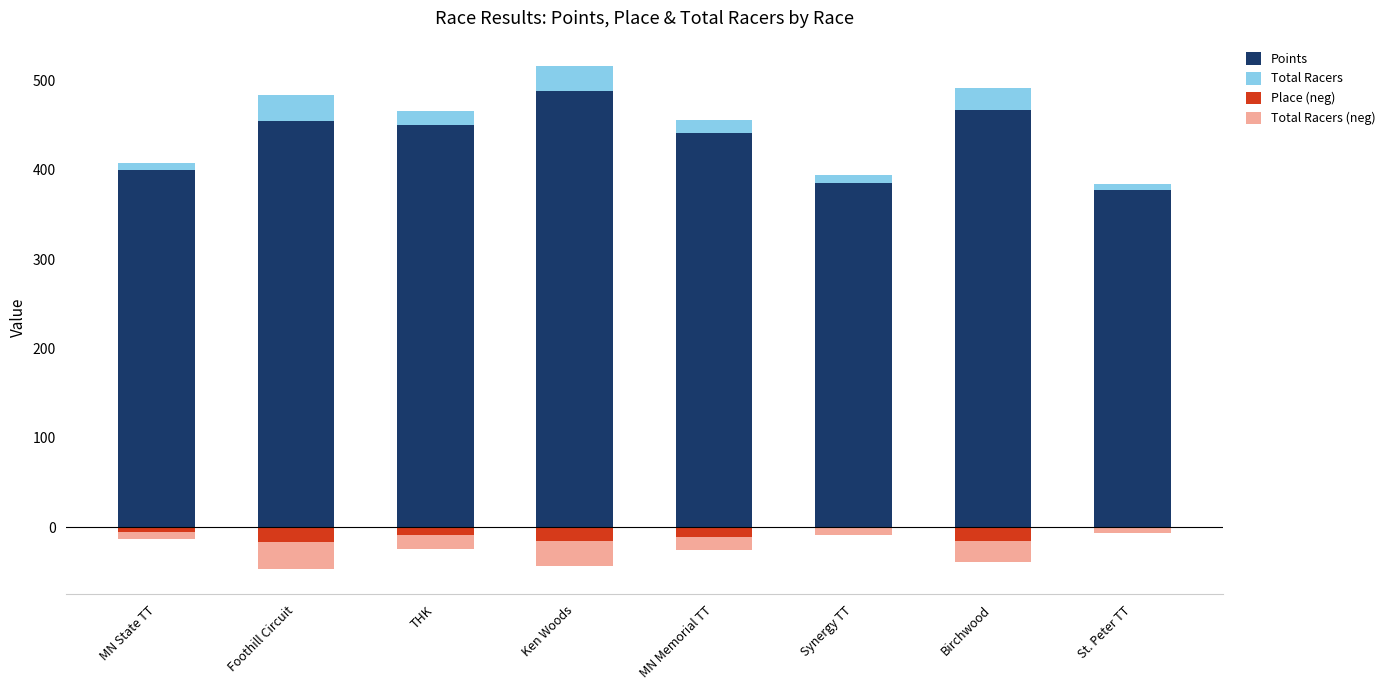

List the series in order of their peak value, highest first.

Points, Total Racers, Place (neg), Total Racers (neg)